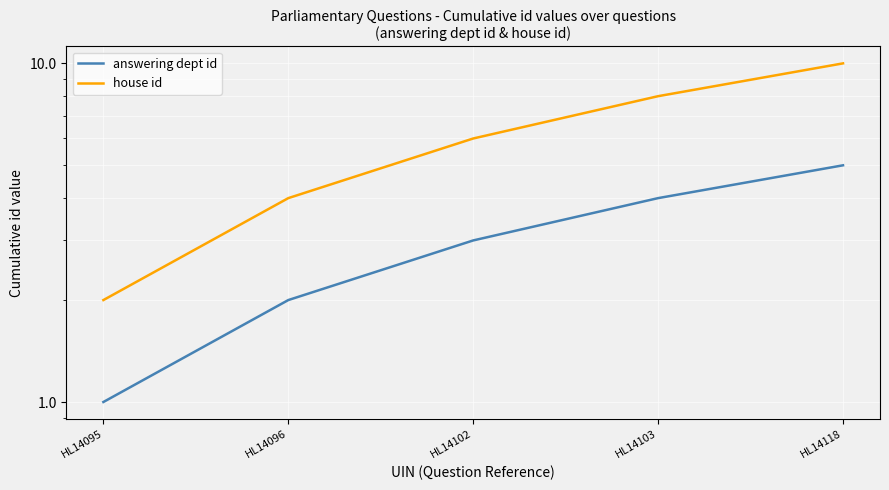

What is the total value across all series at HL14095?

3